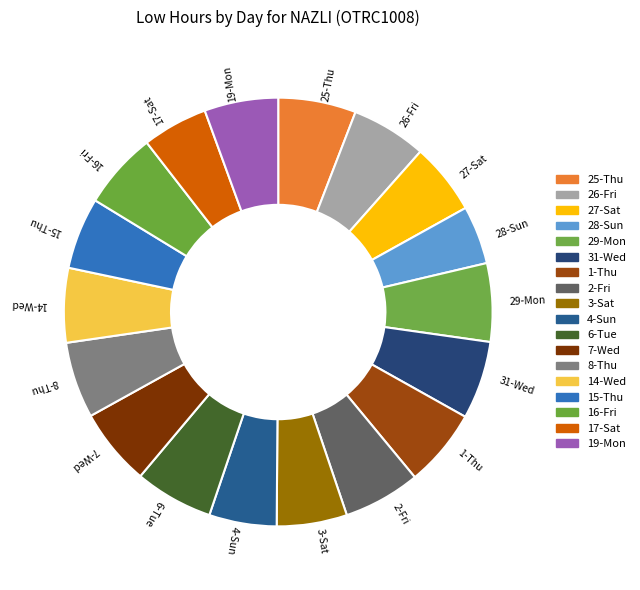

Between 6-Tue and 17-Sat, which is larger?

6-Tue